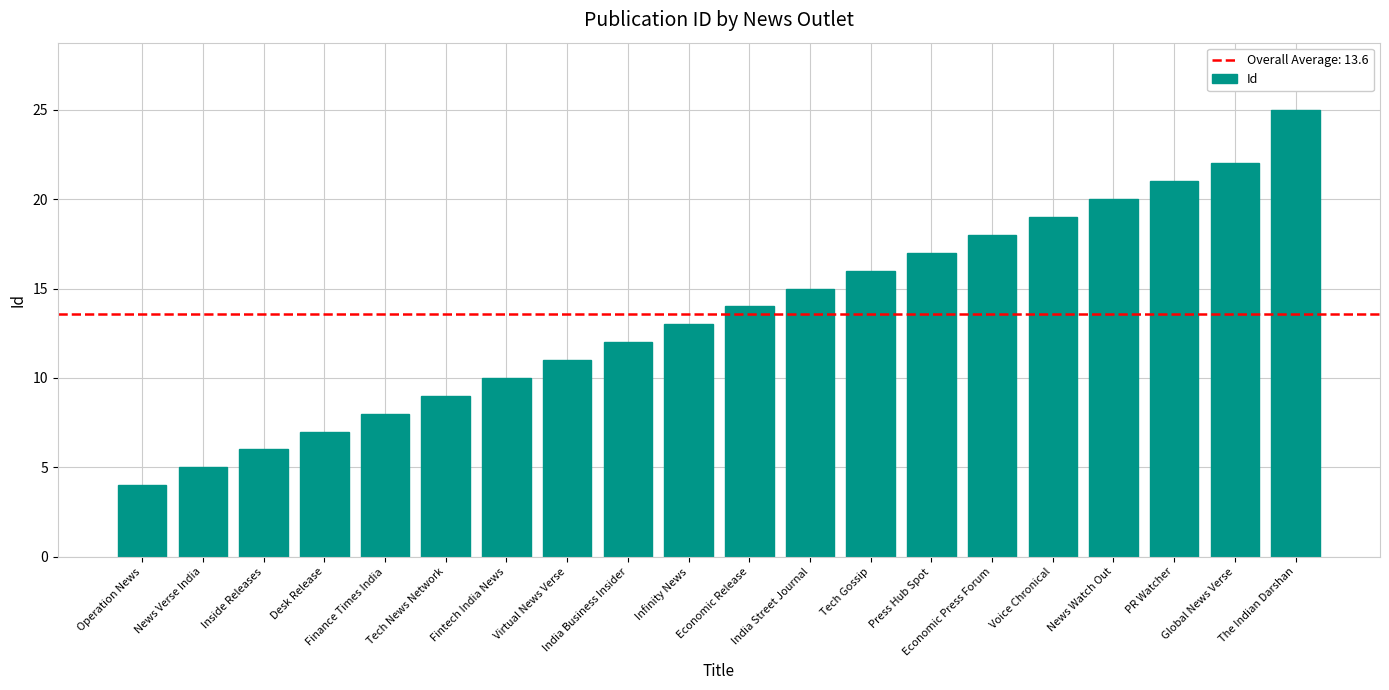

True or false: the data shows 14 at Finance Times India.

False